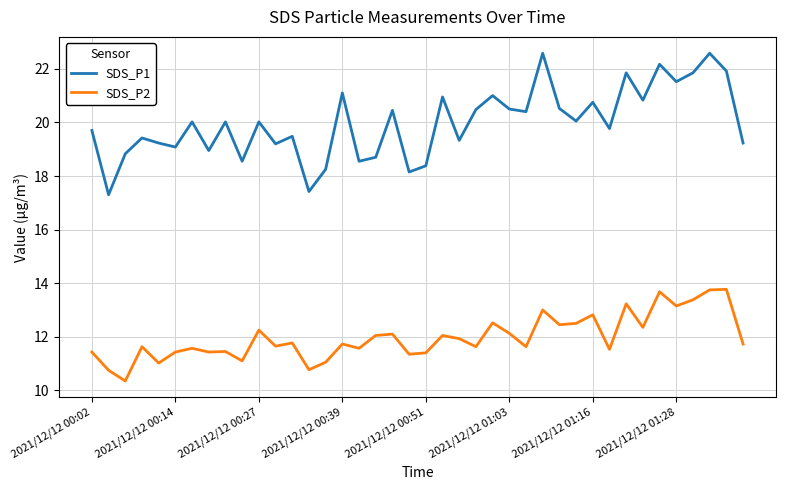

What is the greatest value displayed?

22.6